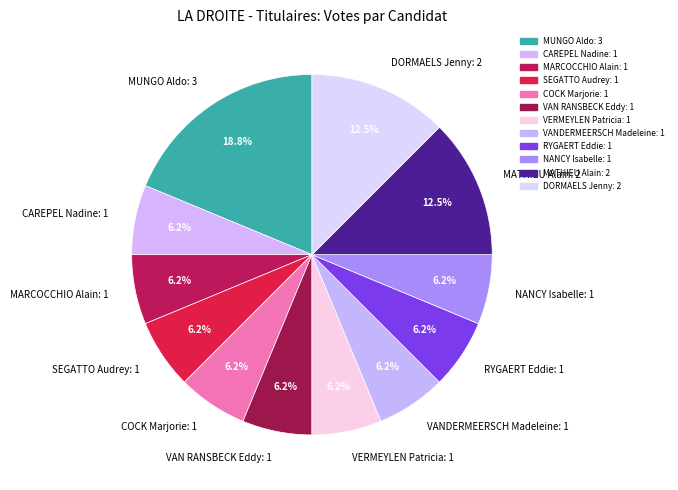

What is the ratio of the value at NANCY Isabelle: 1 to the value at COCK Marjorie: 1?

1.0